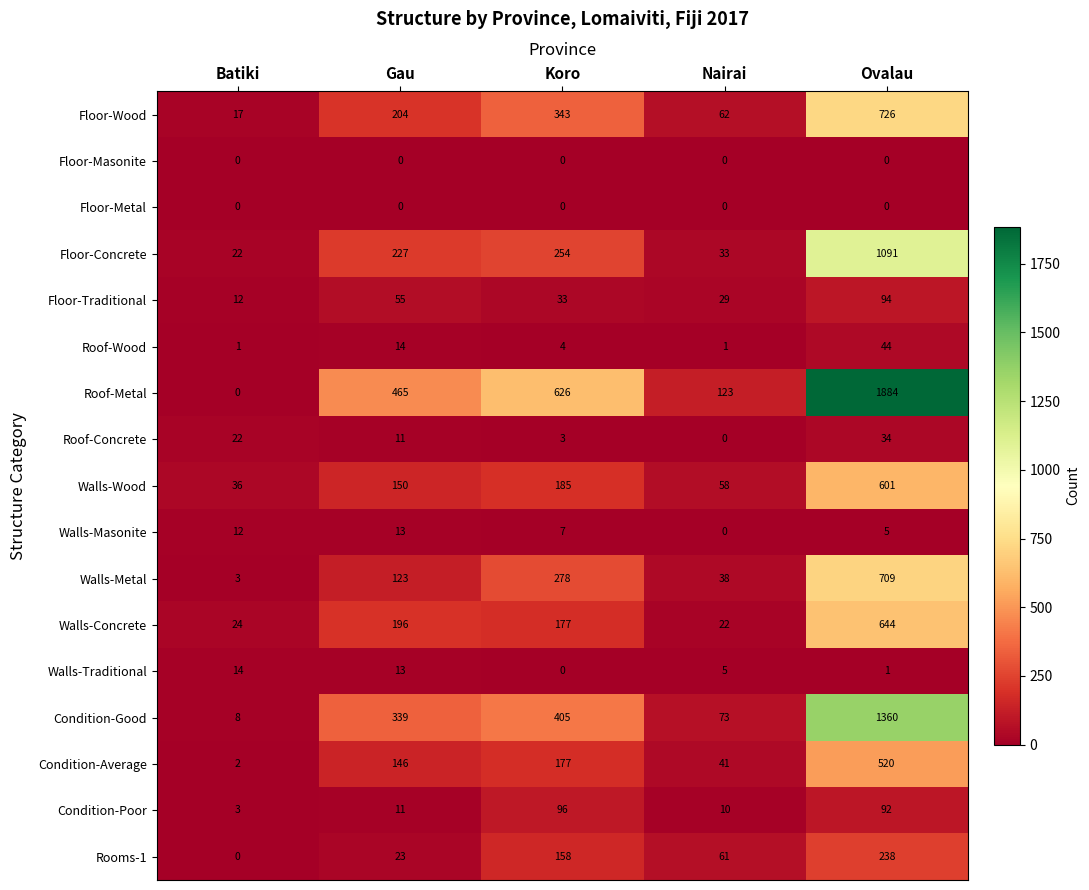

What is the difference between the maximum and minimum values in the Roof-Wood series?

43